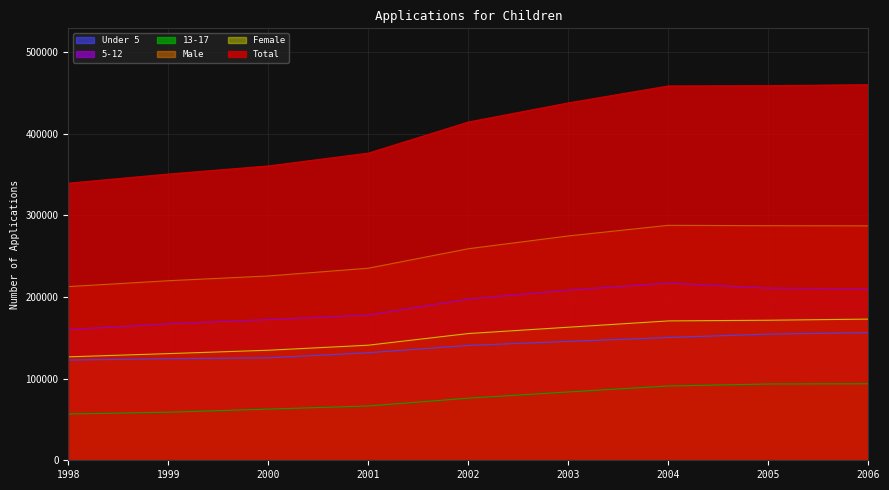

Count the number of categories in the chart.

9